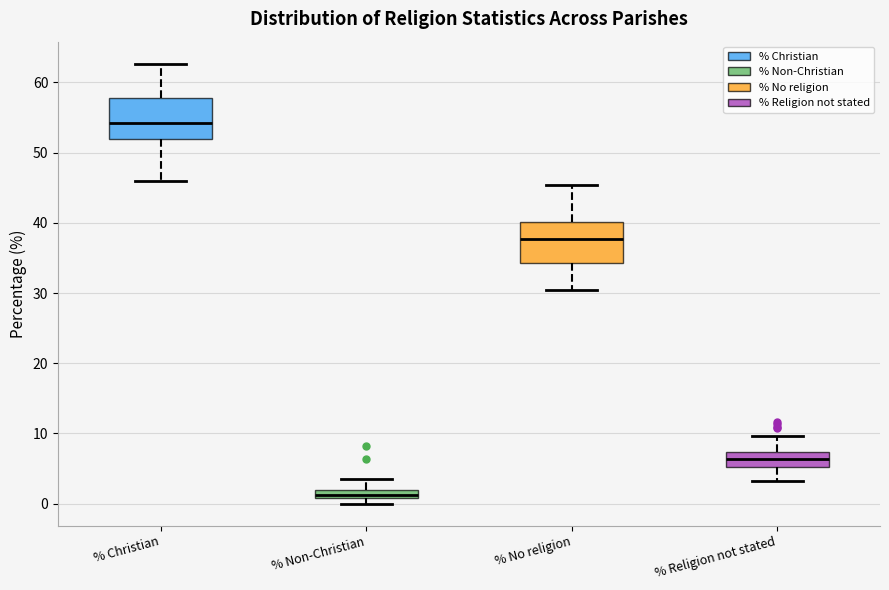

Where is the upper edge of the box for % Christian on the y-axis? The values are not printed on the chart, so give them approximately, as read against the axis.

58